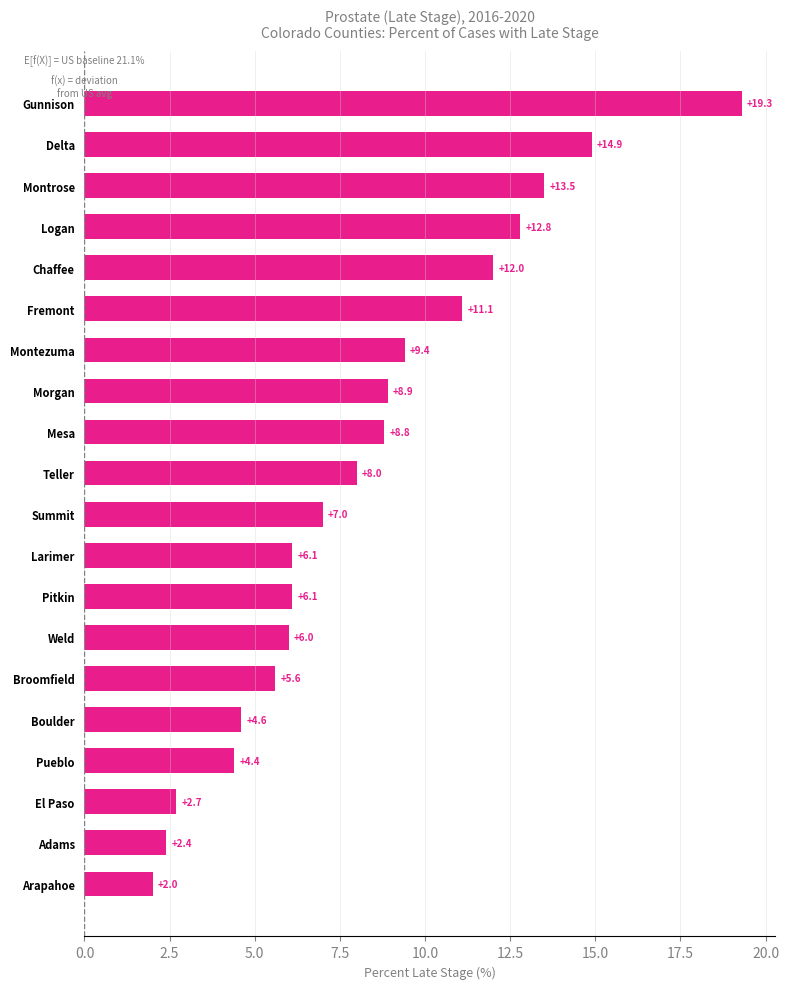

What is the approximate value at Arapahoe?

2.0